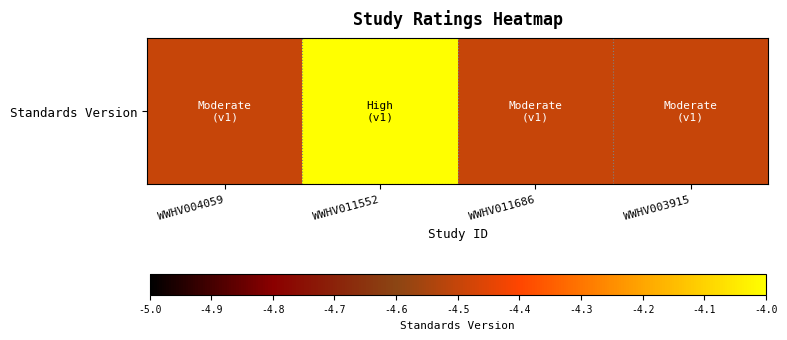

List the labels in order of value, smallest first.

WWHV004059, WWHV011686, WWHV003915, WWHV011552